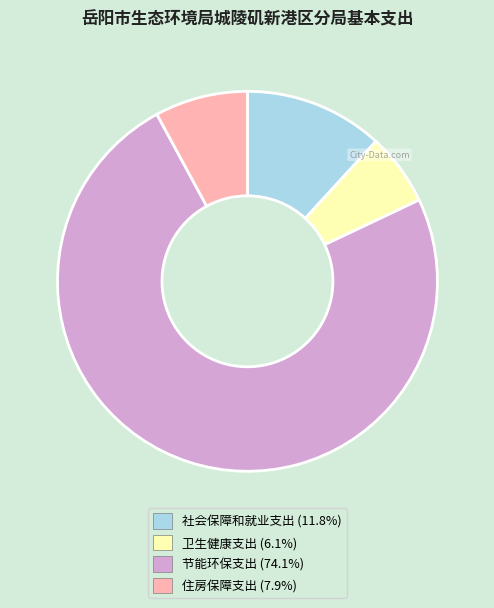

Does any single category account for the majority?

Yes